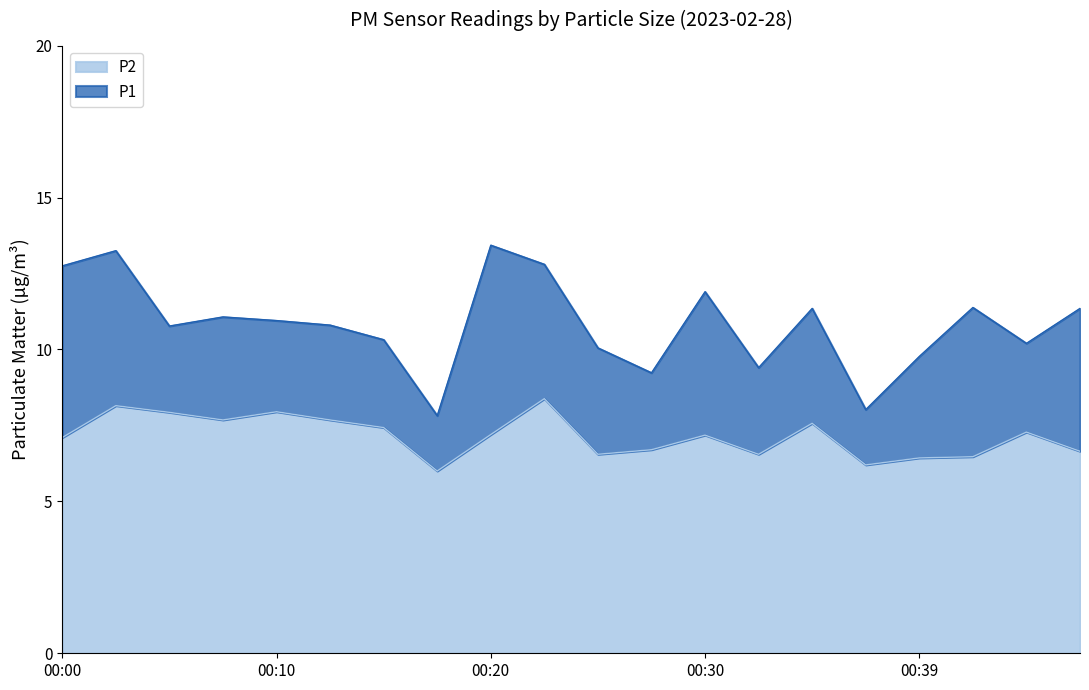

What is the maximum value for P2?

8.4